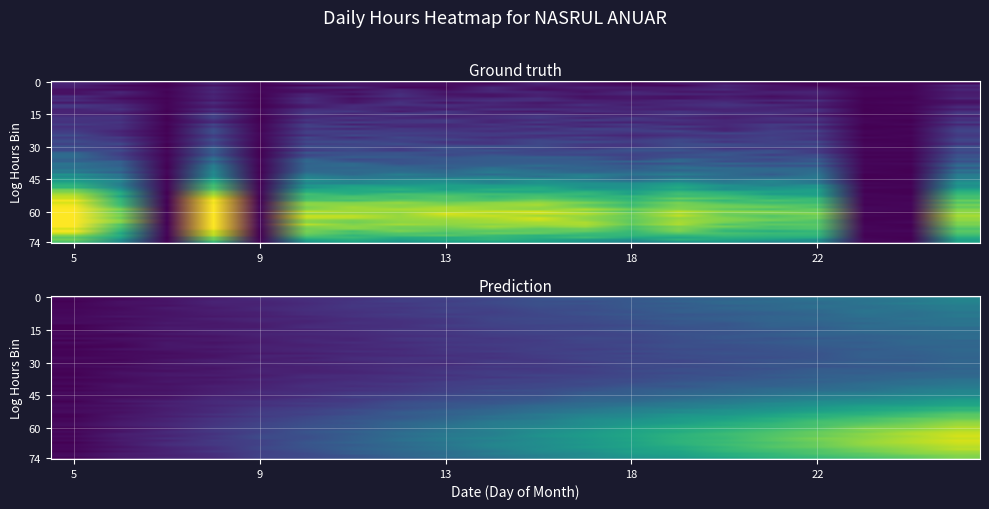

Reading left to right, list all the values displayed in this chart.

5=14.0	6=10.2	7=0.2	8=14.0	9=0.3	10=11.3	11=11.6	12=11.0	13=11.2	14=11.9	15=11.4	17=11.9	18=9.9	19=11.3	20=11.1	21=9.9	22=10.3	24=0.3	25=0.0	26=10.7